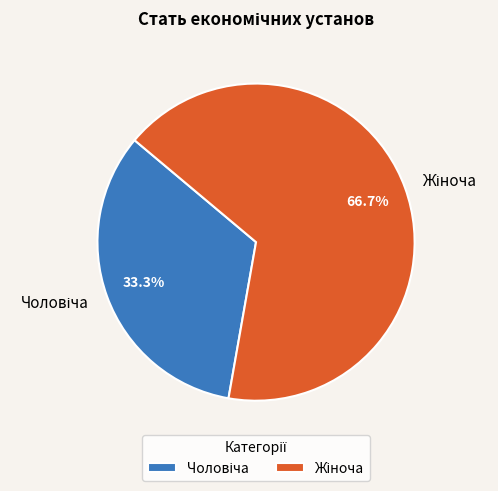

Which has a higher value, Чоловіча or Жіноча?

Жіноча